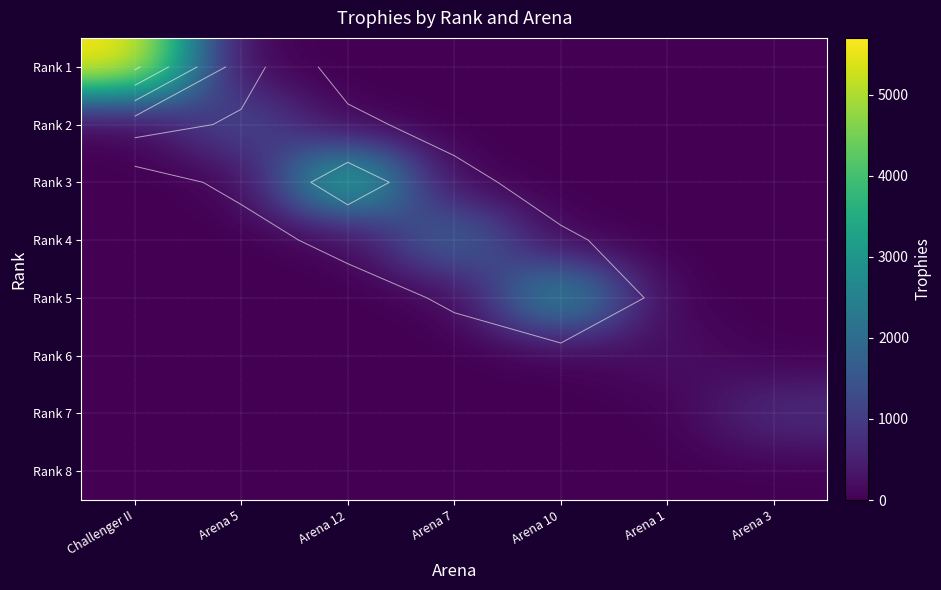

What is the difference between the Rank 1 values at Arena 10 and Challenger II?

5698